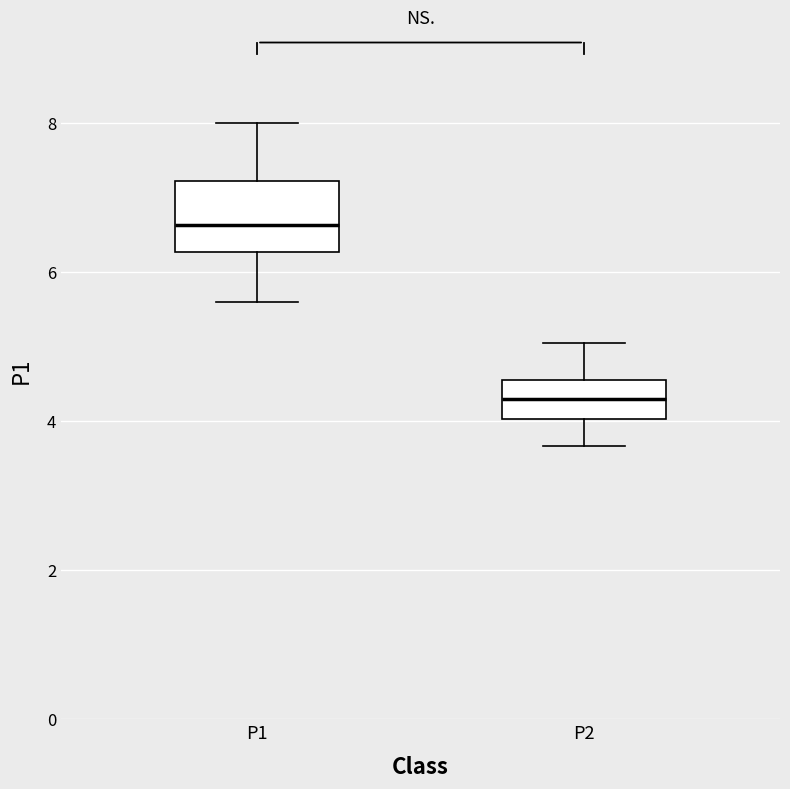

Reading left to right, transcribe this box plot: for each box, give where its median line is, the range the box spans, and where its two whiskers end, as read against the y-axis. The values are not printed on the chart, so give them approximately, as read against the axis.

P1: median 6.6, box 6.2 to 7.2, whiskers 5.6 to 8.0
P2: median 4.4, box 4.0 to 4.6, whiskers 3.6 to 5.0